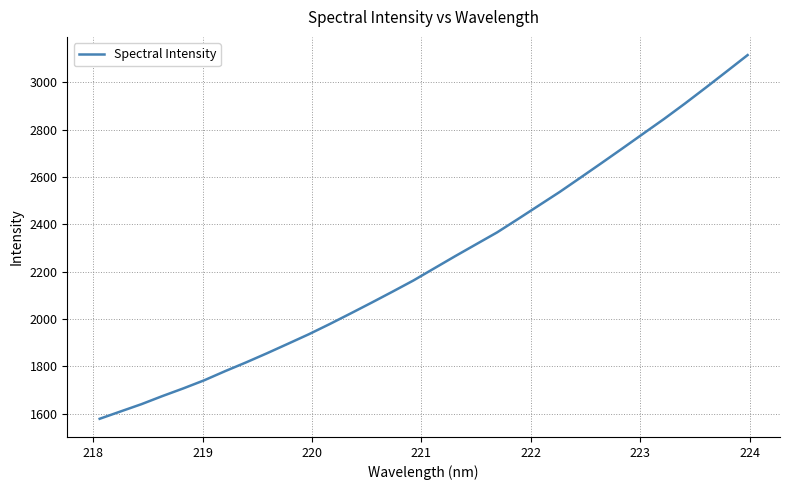

What is the minimum value shown in the chart?

1578.9